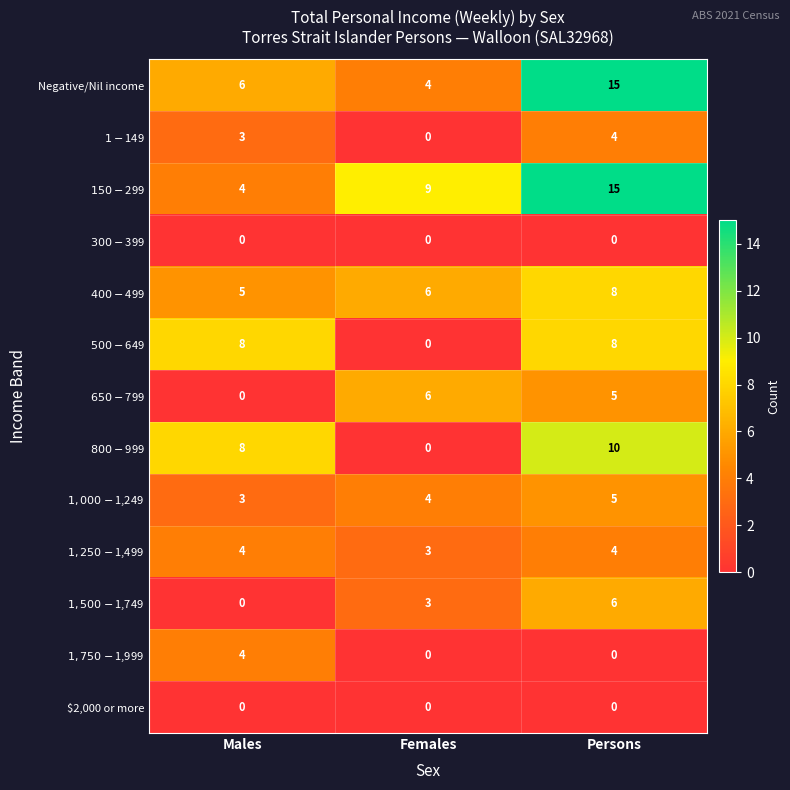

Between Males and Persons, which series saw the biggest shift?

$150-$299